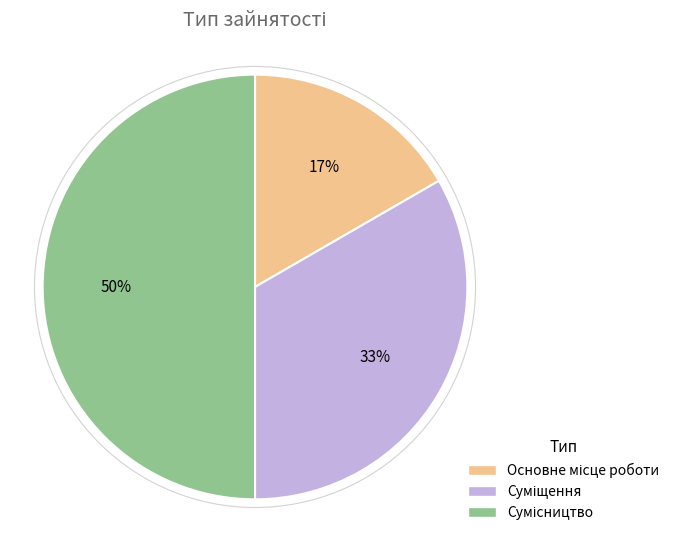

Count the number of slices in the pie.

3